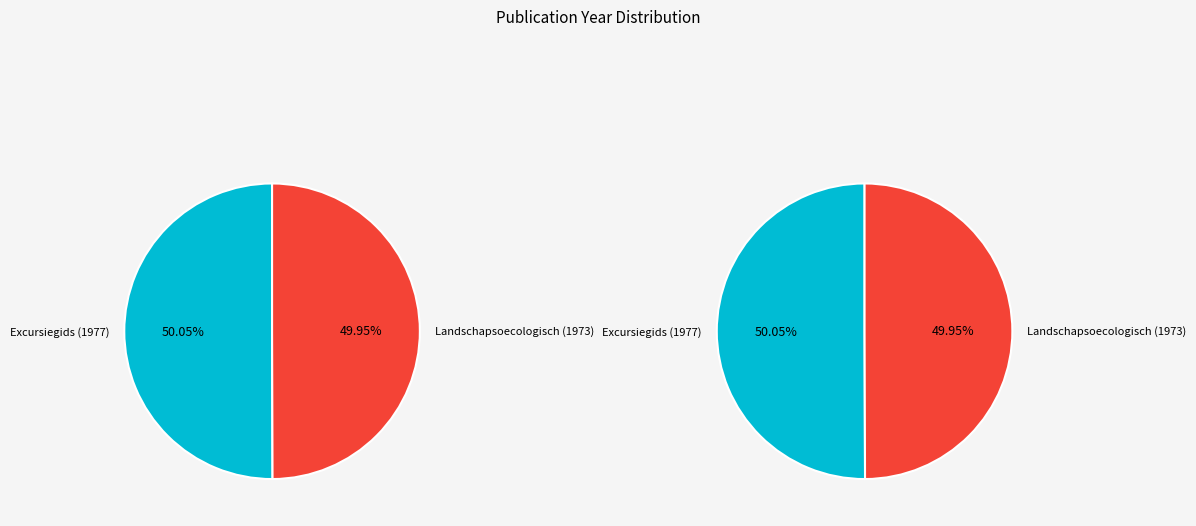

To the nearest percent, what portion does Landschapsoecologisch (1973) represent?

50%